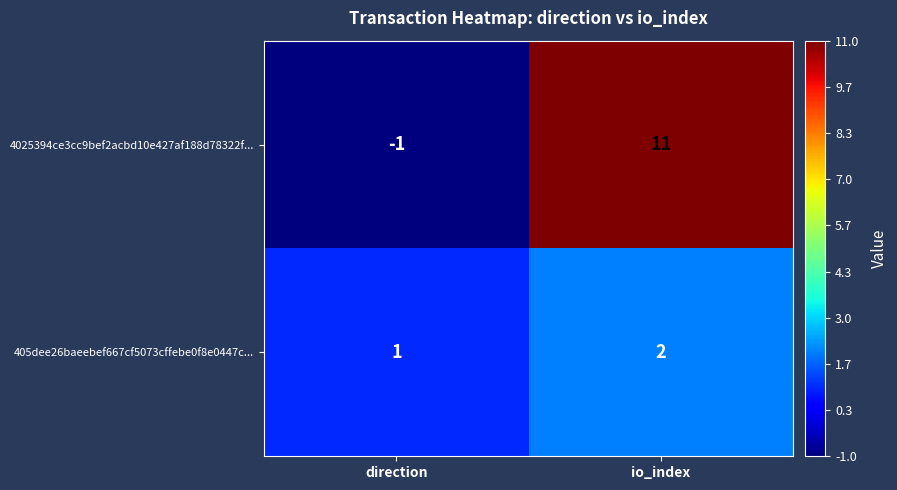

Which category has the highest value across all series?

io_index